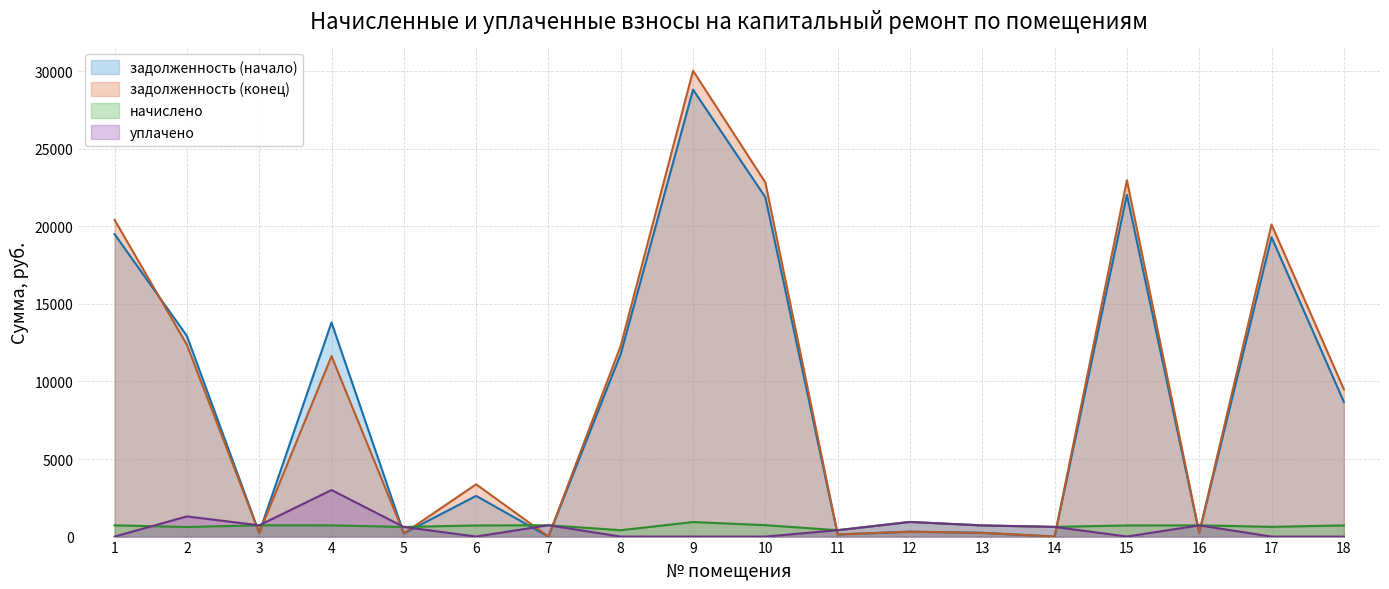

Reading left to right, what are all the values shown in this chart?

задолженность (начало): 1=19492.7	2=12936.4	3=242.2	4=13801.0	5=206.7	6=2623.5	7=0.0	8=11776.7	9=28806.4	10=21871.6	11=137.3	12=314.8	13=239.6	14=0.0	15=22034.0	16=241.2	17=19298.0	18=8684.1
задолженность (конец): 1=20412.9	2=12364.8	3=242.2	4=11630.3	5=206.1	6=3369.3	7=0.0	8=12303.8	9=30026.5	10=22824.0	11=137.3	12=314.8	13=239.6	14=0.0	15=22968.1	16=241.2	17=20116.1	18=9497.5
начислено: 1=725.0	2=616.9	3=726.6	4=723.5	5=620.1	6=715.5	7=731.4	8=410.2	9=936.5	10=736.2	11=411.8	12=944.5	13=718.7	14=624.9	15=717.1	16=723.5	17=628.0	18=718.7
уплачено: 1=0.0	2=1300.4	3=726.6	4=3000.0	5=620.7	6=0.0	7=731.4	8=0.0	9=0.0	10=0.0	11=411.8	12=944.5	13=718.7	14=624.9	15=0.0	16=723.5	17=0.0	18=0.0